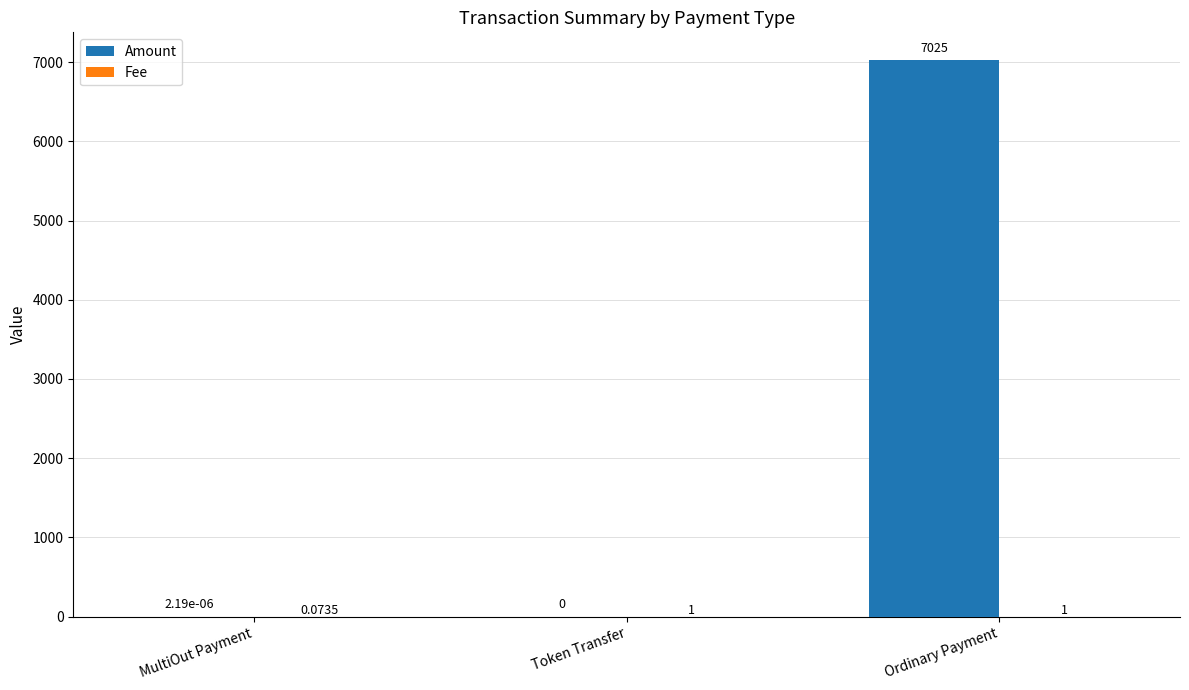

What value does the Amount series have at Ordinary Payment?

7025.0